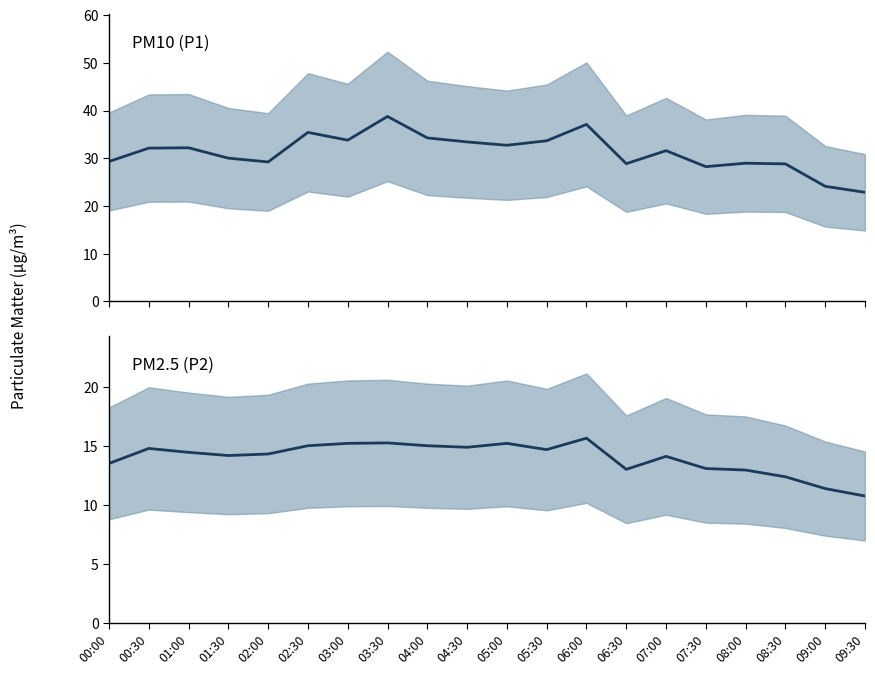

The value of P1 at 04:30 is 19.1. True or false?

False